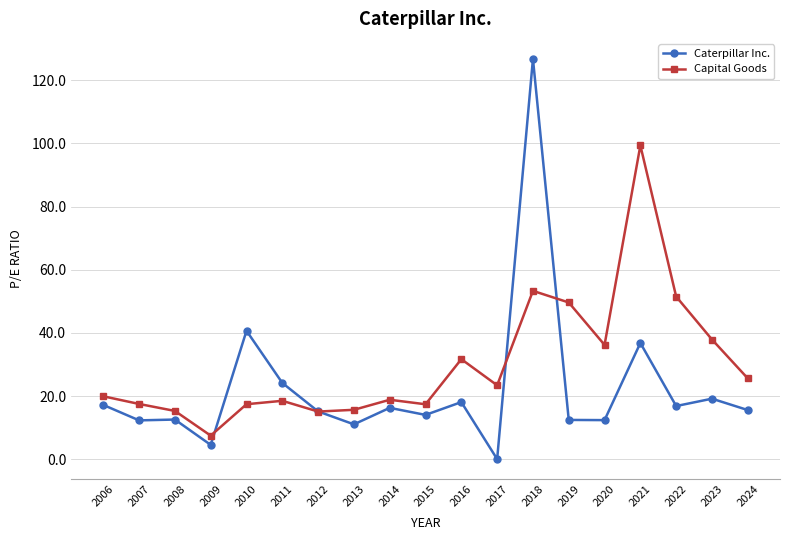

What is the total value across all series at 2011?

42.6